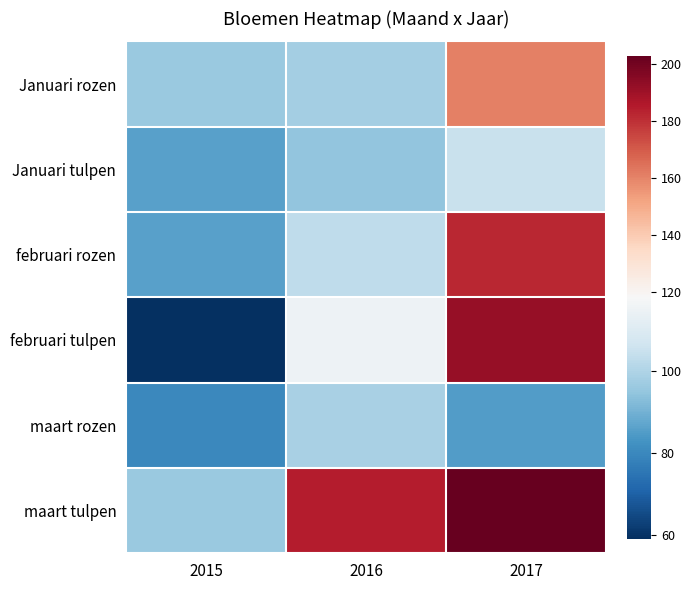

Between 2016 and 2017, which is larger?

2017